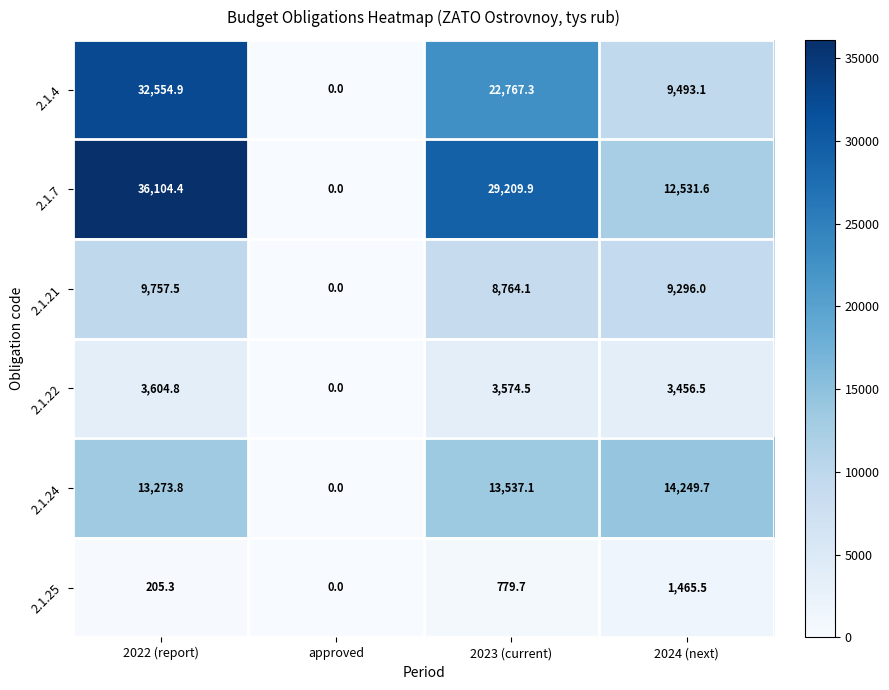

What is the average value of the 2.1.25 series?

612.6